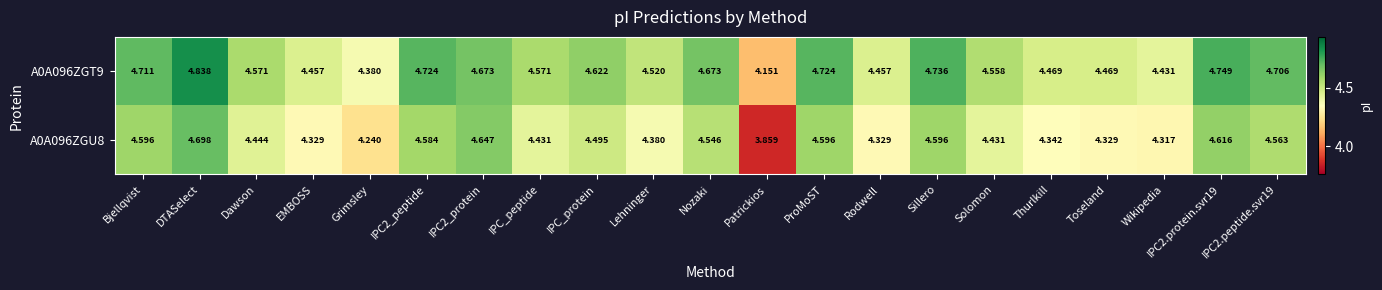

Is the value of A0A096ZGT9 at Rodwell greater than the value of A0A096ZGU8 at Dawson?

Yes